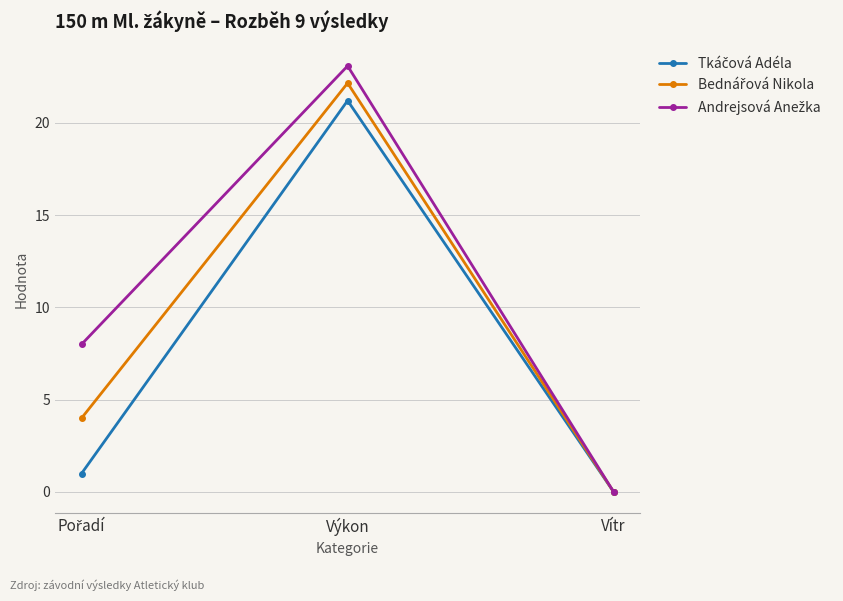

At which category is the sum across all series the highest?

Výkon